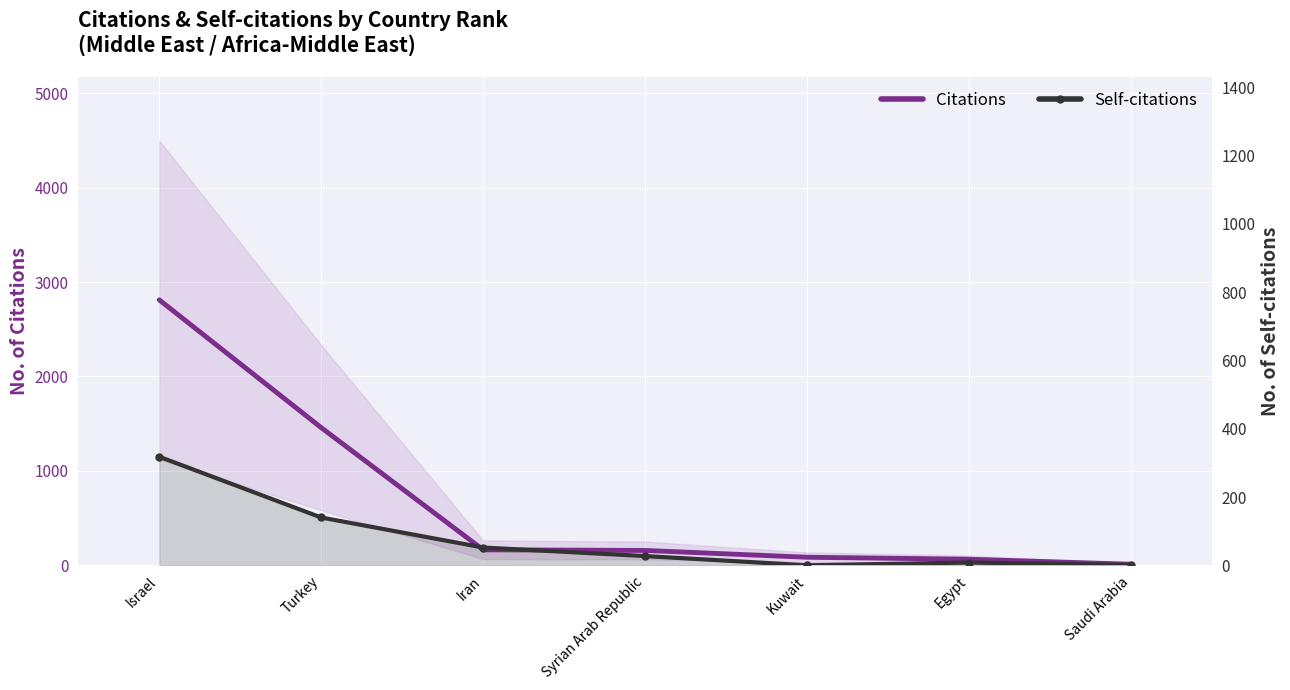

What is the difference between the maximum and minimum values in the Self-citations series?

318